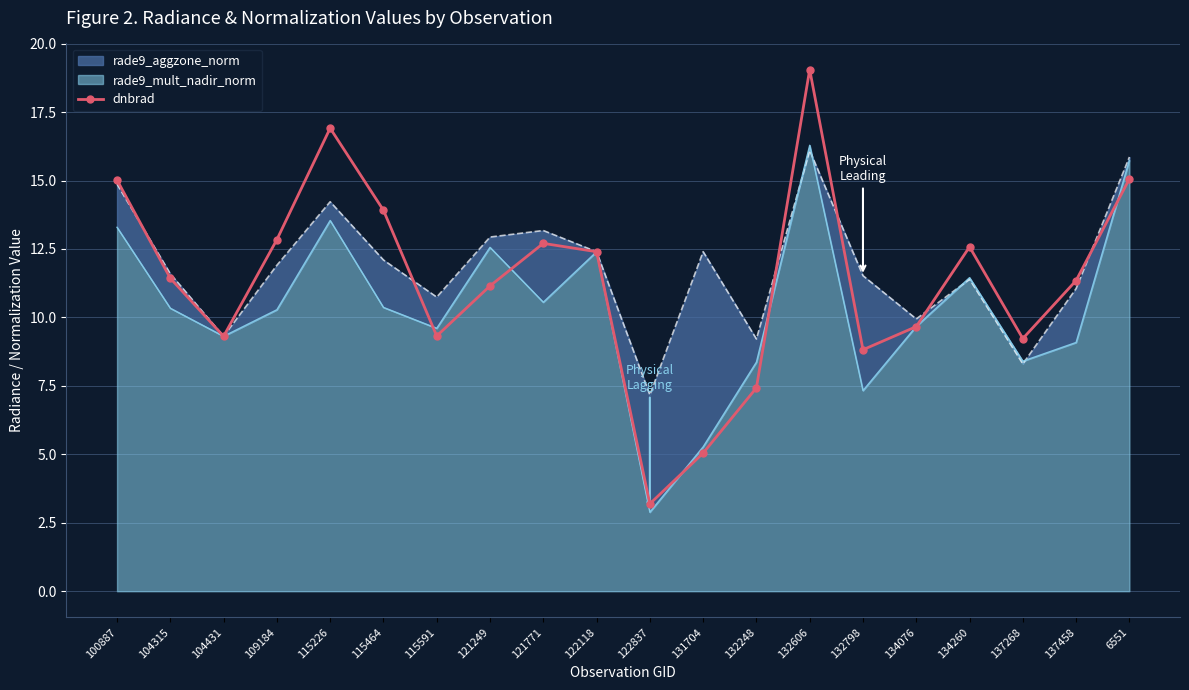

Which label corresponds to the smallest value in the chart?

122837